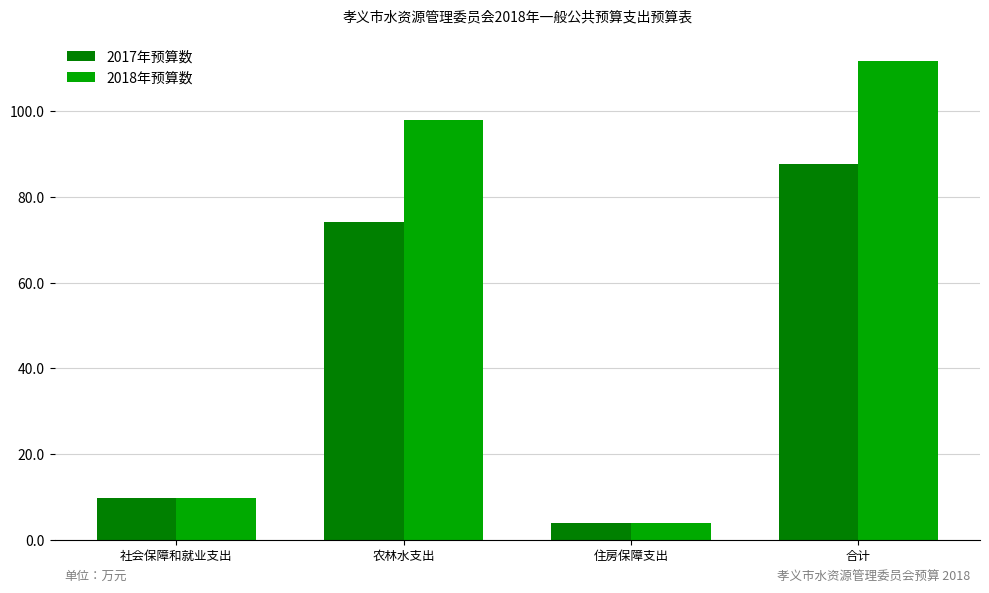

Which series has the largest range (max minus min)?

2018年预算数